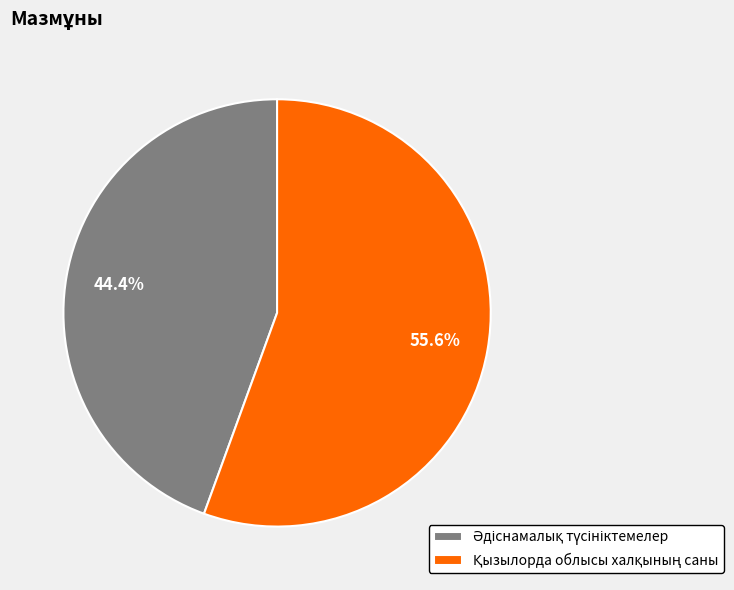

Is there any slice that represents more than half of the pie?

Yes